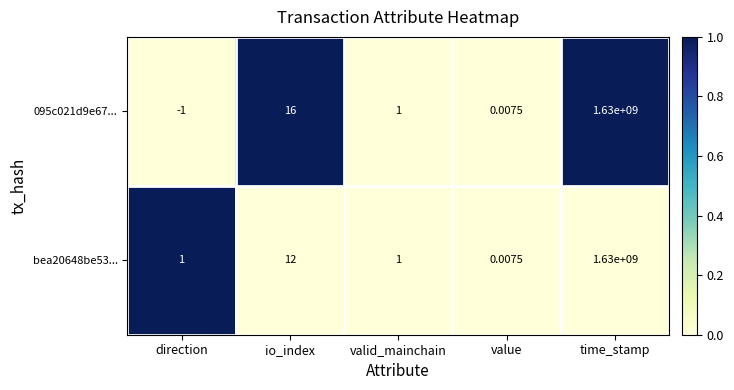

Is the value of 095c021d9e67... at io_index greater than the value of bea20648be53... at time_stamp?

No